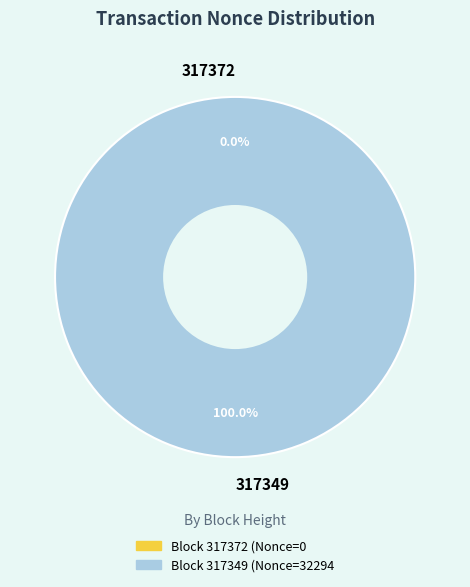

What is the change in value from 317372 to 317349?

+32294